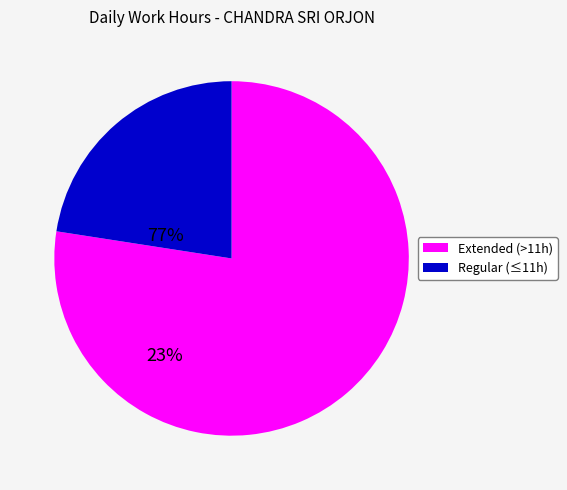

True or false: Extended (>11h) accounts for 63% of the total.

False